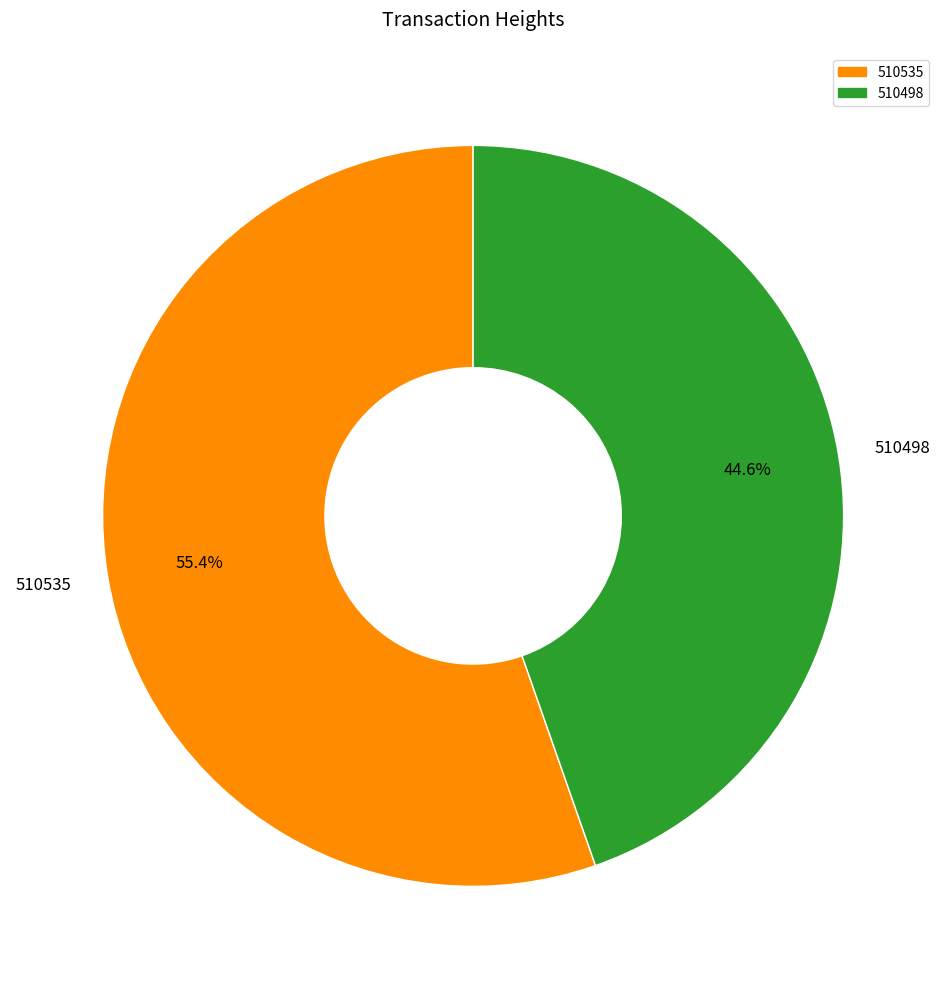

To the nearest percent, what percentage of the pie is 510535?

55%